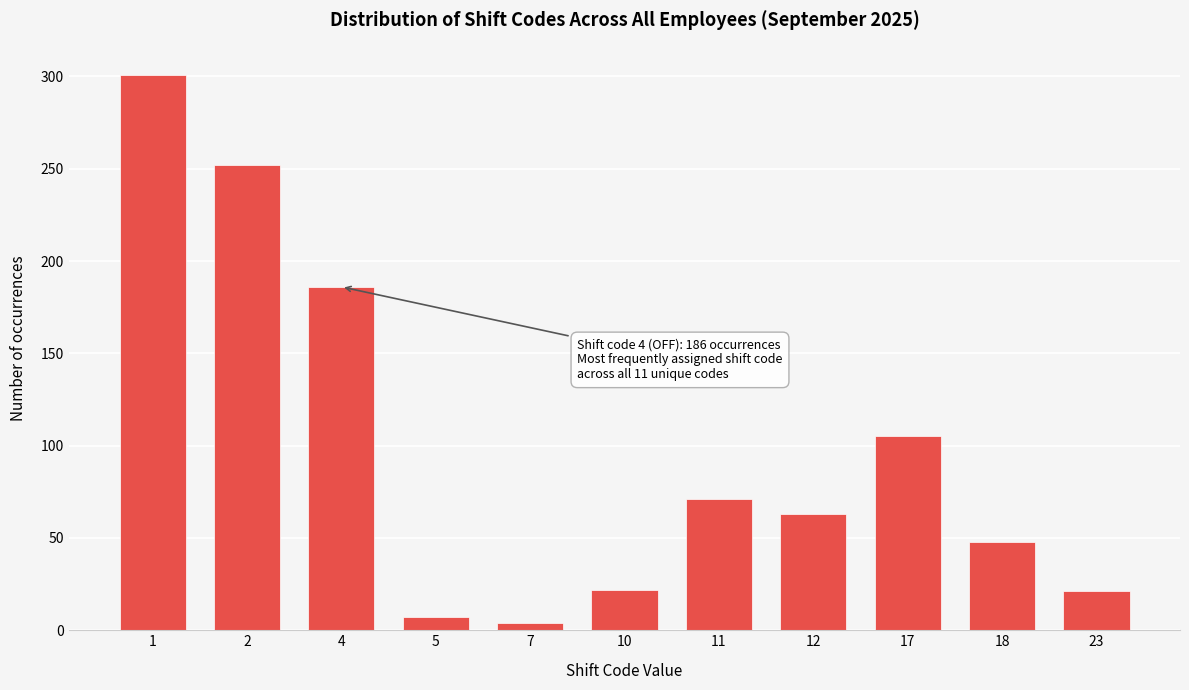

What is the value of the 11th bar from the left?

21